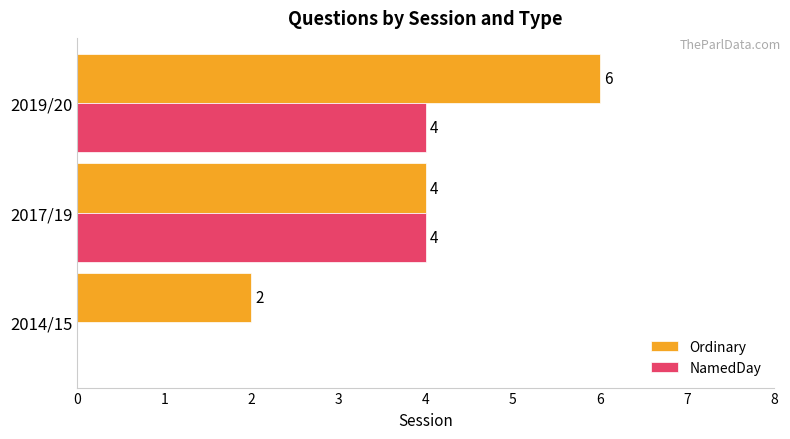

Between 2014/15 and 2017/19, which series saw the biggest shift?

NamedDay